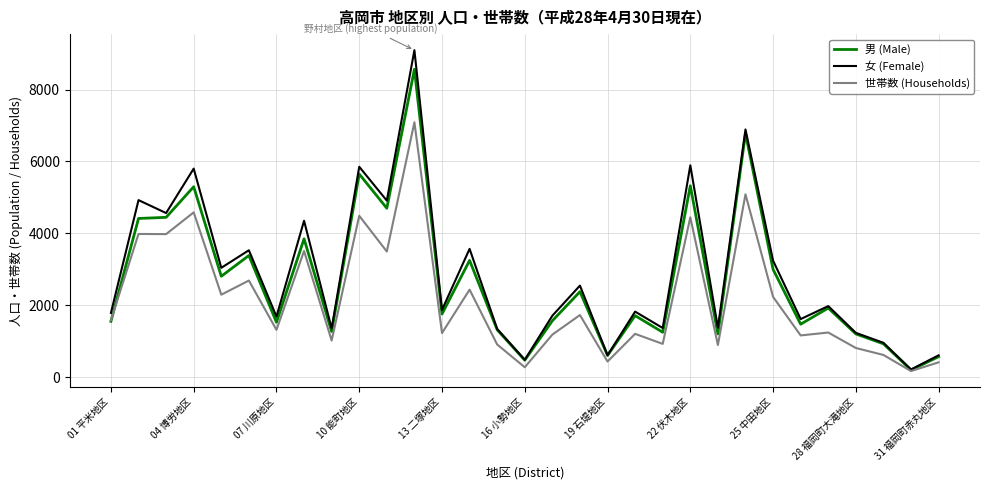

What is the highest value of the 女 (Female) series?

9096